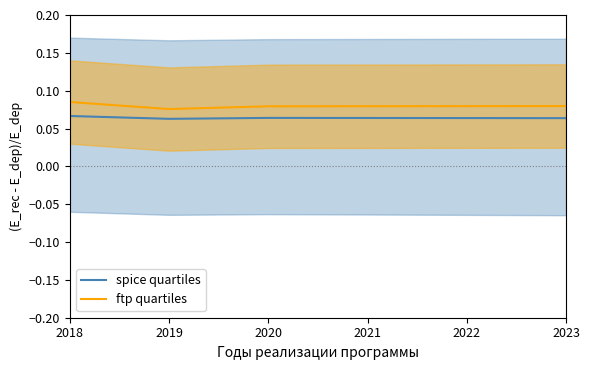

Count the spice quartiles values in the range 0 to 1.

6